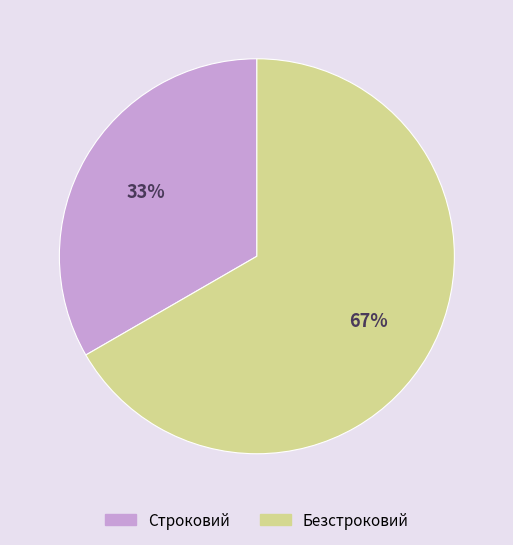

To the nearest percent, what percentage of the pie is Строковий?

33%